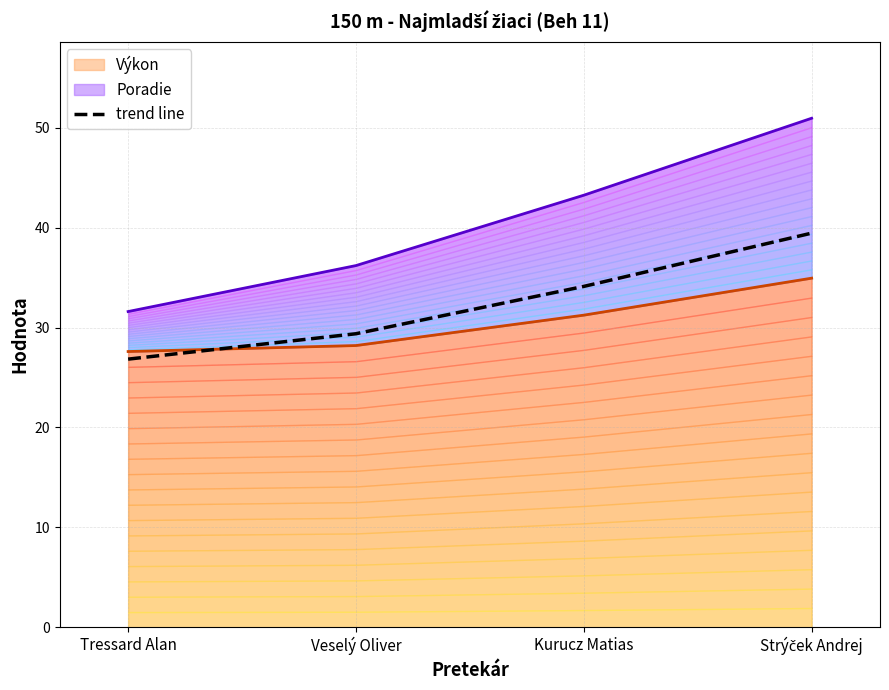

What is the label of the 1st point from the left?

Tressard Alan